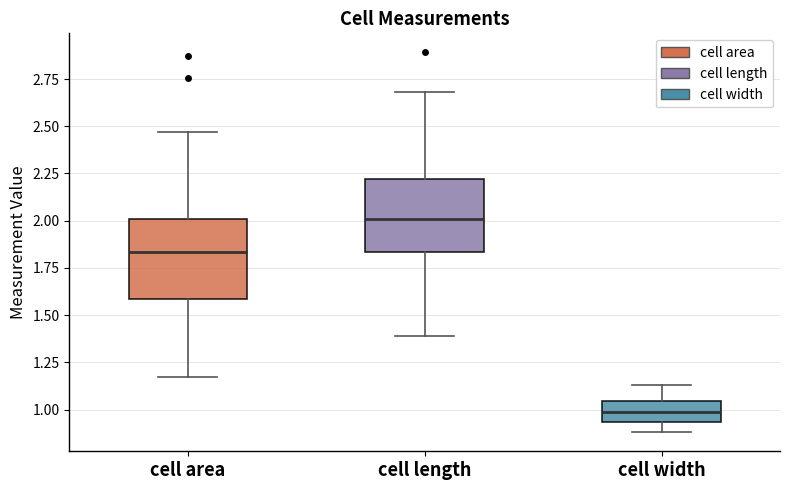

Which box's median line is the highest?

cell length